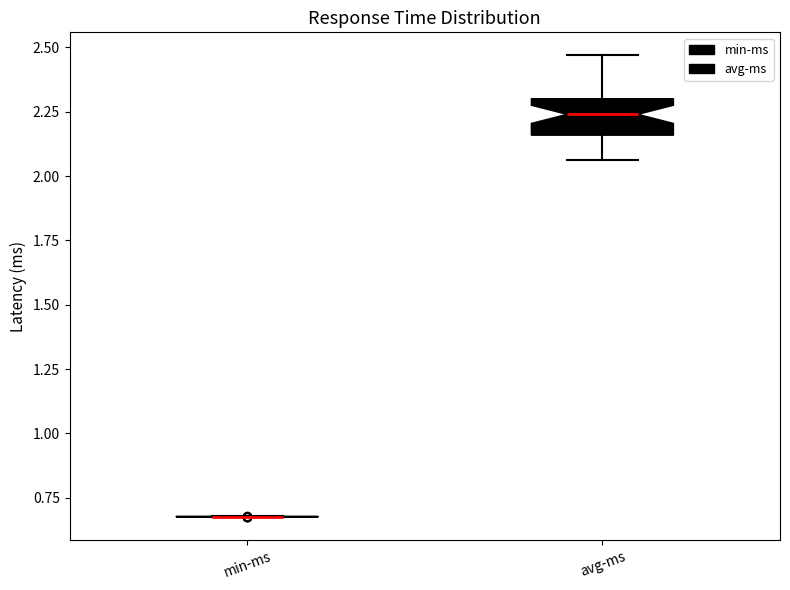

Comparing the boxes themselves (not the whiskers), which one is the tallest?

avg-ms